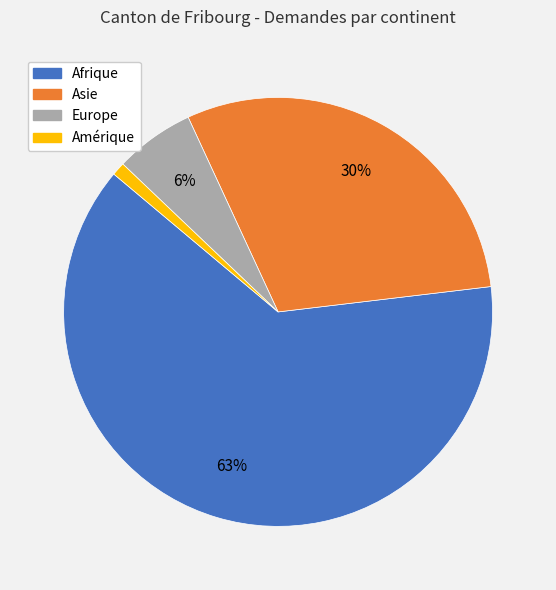

To the nearest percent, what is the difference between the largest and smallest slice percentages?

62%